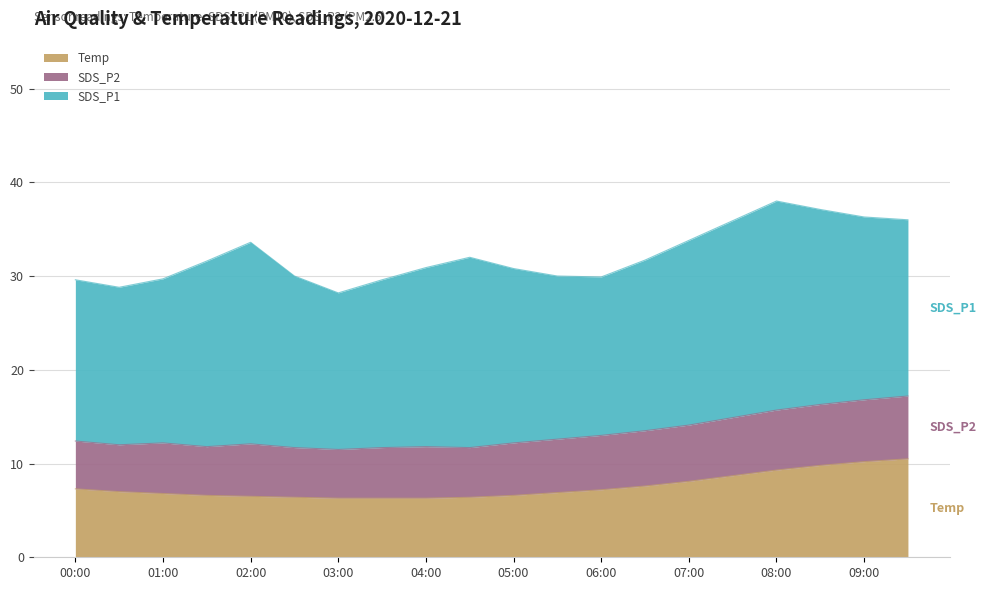

What is the difference between the second highest and minimum values in the SDS_P1 series?

4.8